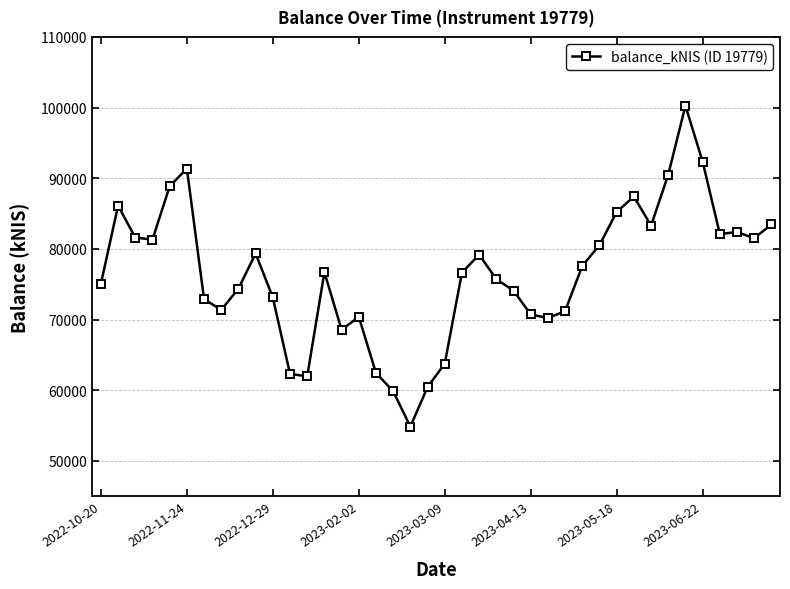

What is the average value?

76530.4